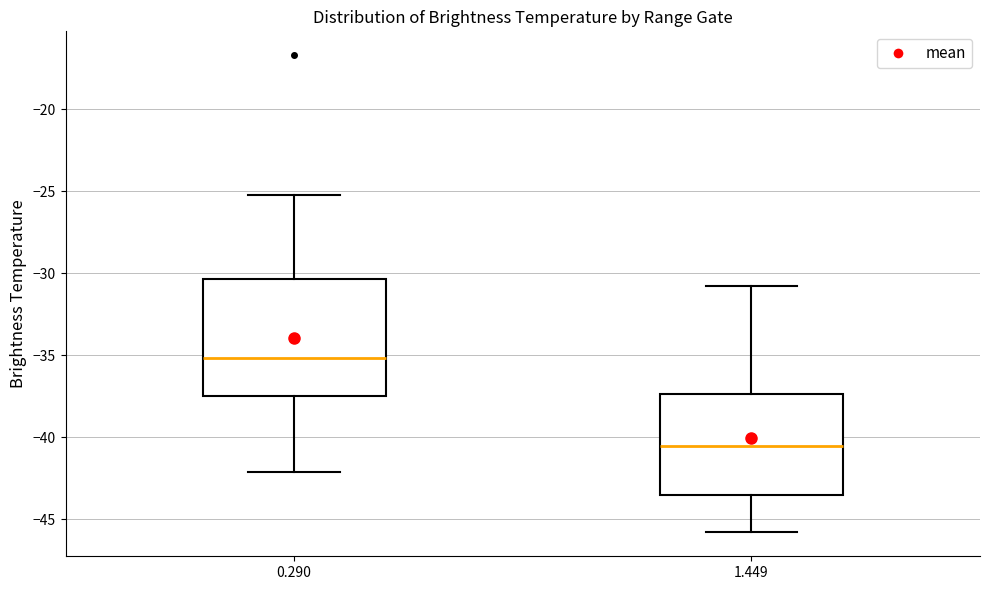

Reading left to right, transcribe this box plot: for each box, give where its median line is, the range the box spans, and where its two whiskers end, as read against the y-axis. The values are not printed on the chart, so give them approximately, as read against the axis.

0.290: median -35.0, box -37.5 to -30.5, whiskers -42.0 to -25.0
1.449: median -40.5, box -43.5 to -37.5, whiskers -46.0 to -31.0